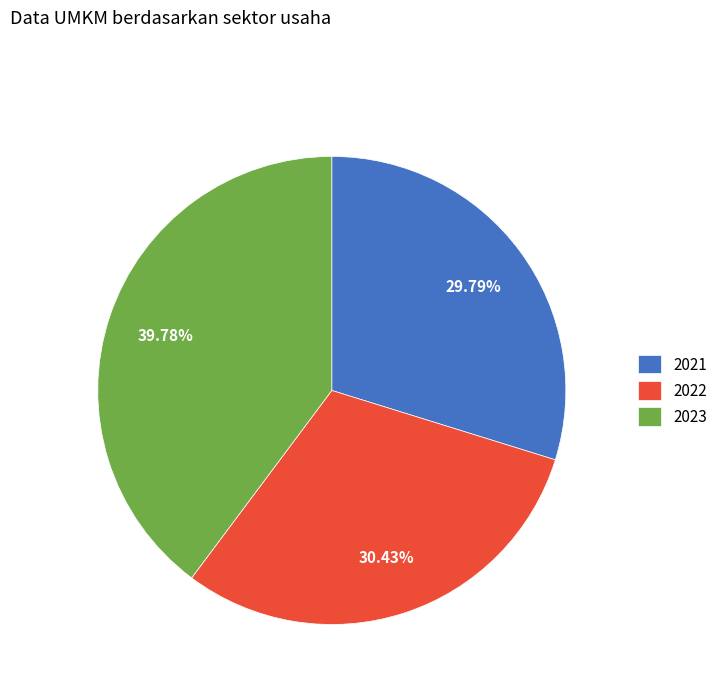

Count the number of slices in the pie.

3